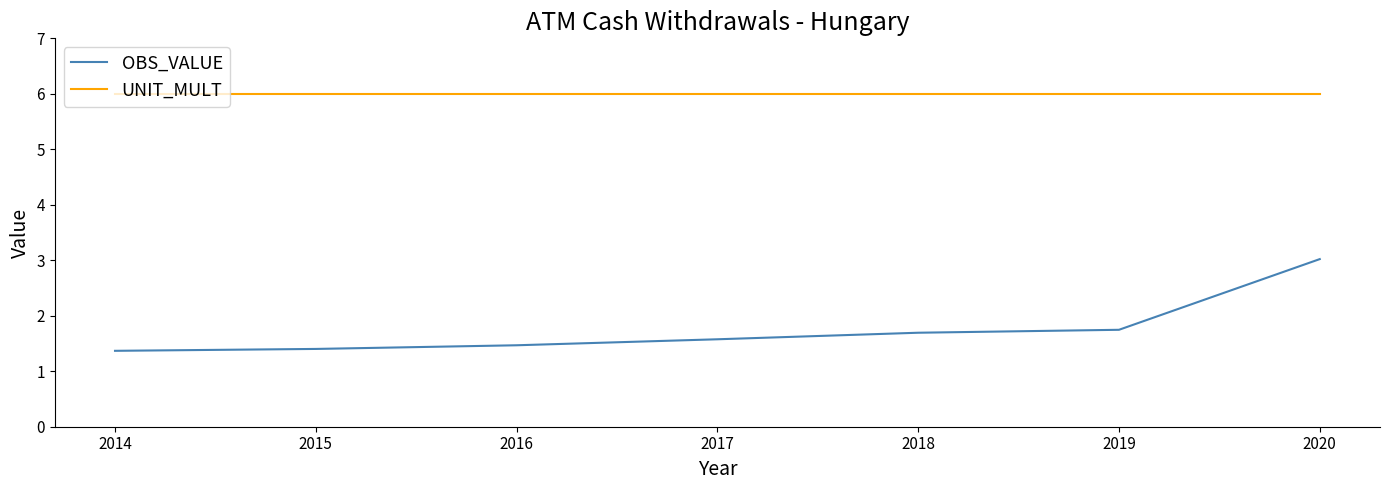

What is the highest value of the OBS_VALUE series?

3.0